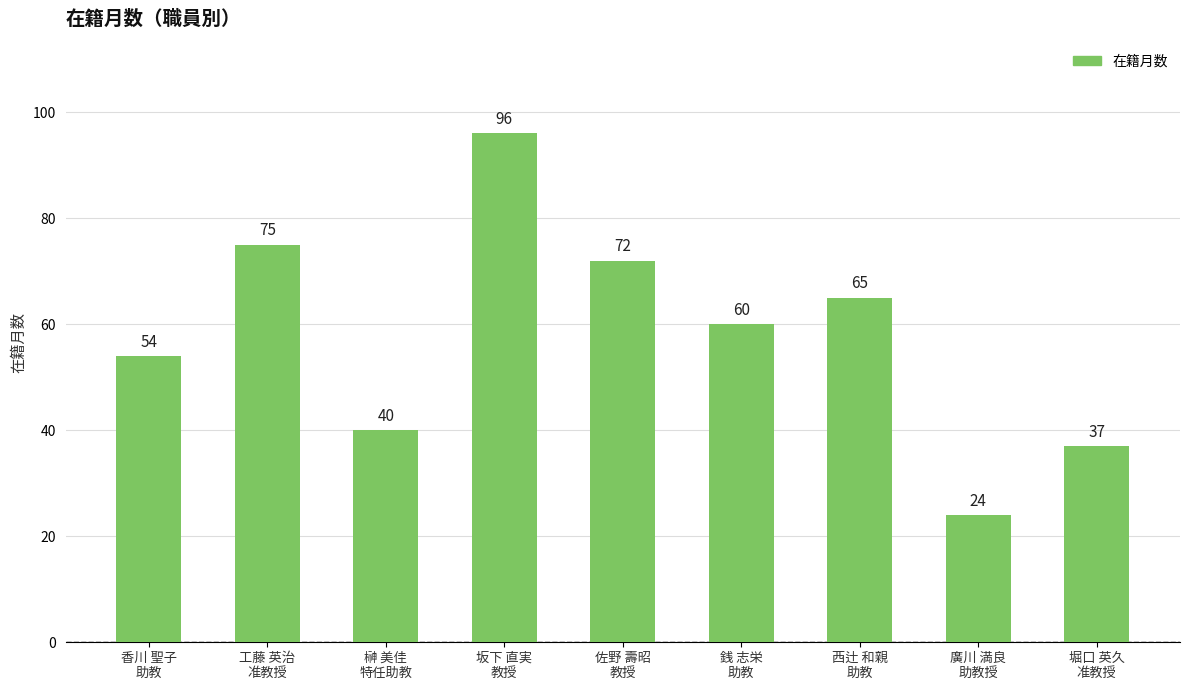

Are the bars grouped side by side (vs. stacked)?

No